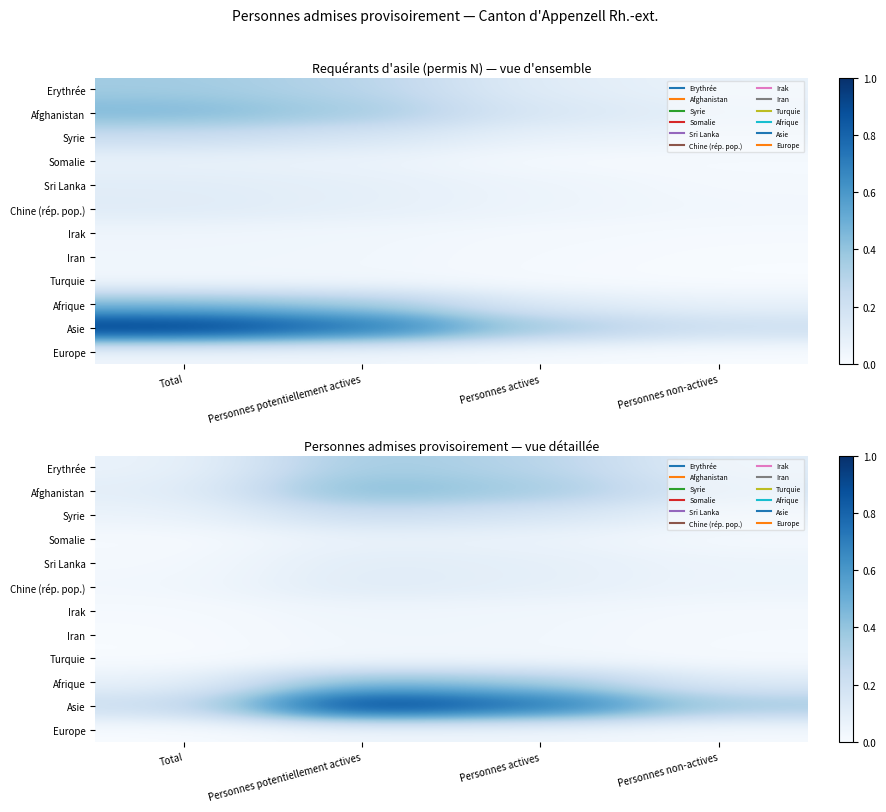

True or false: Irak has a value of 0.0 at Personnes actives.

False